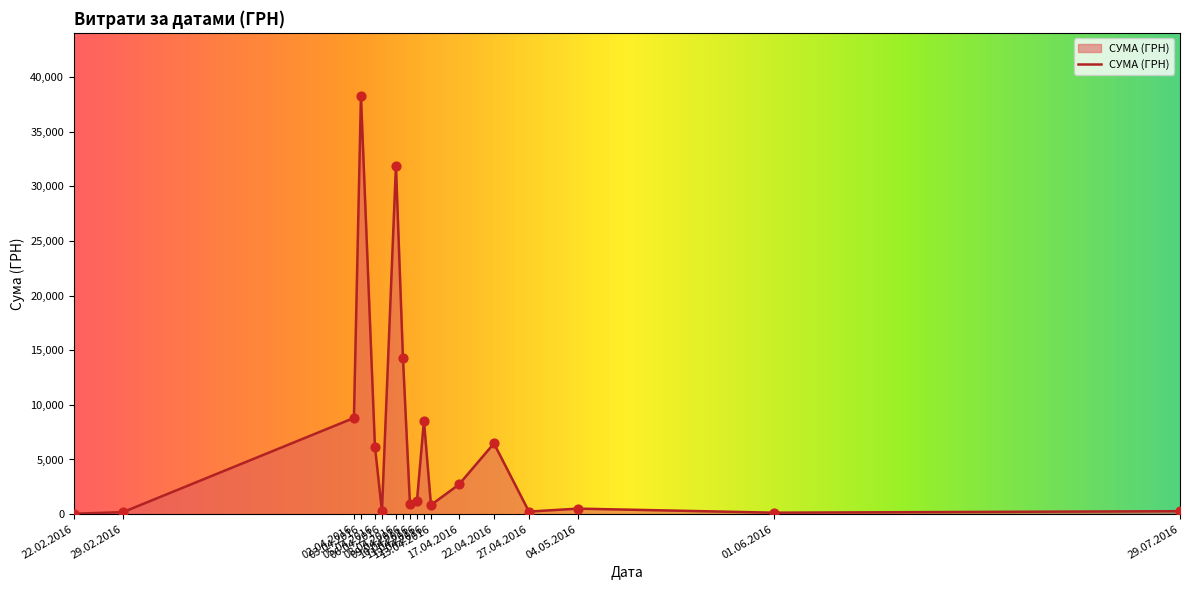

Approximately how many times larger is the value at 13.04.2016 compared to 08.04.2016?

0.0